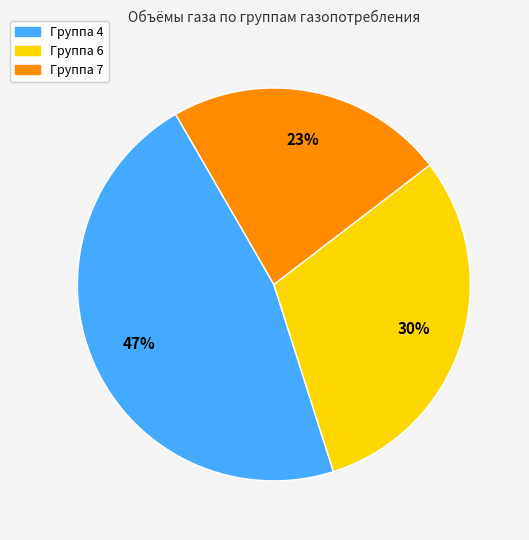

To the nearest percent, what is the average slice percentage?

33%